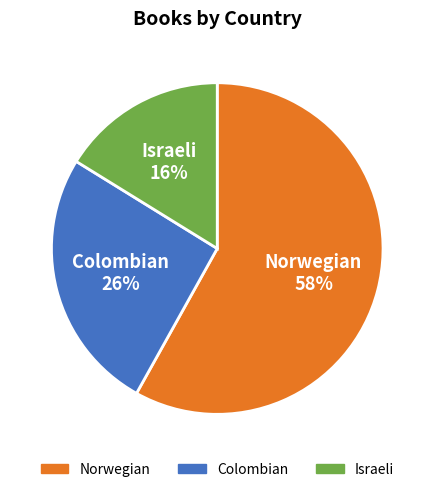

What is the largest slice in the pie chart?

Norwegian